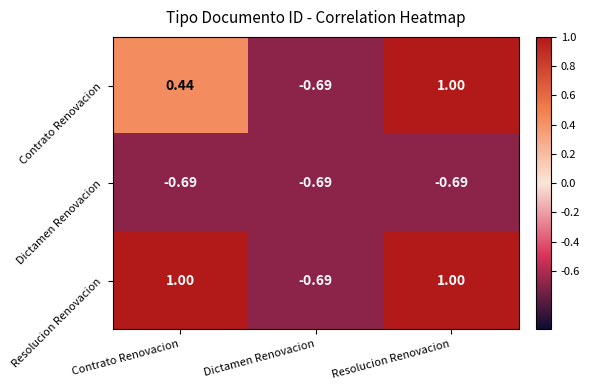

Which category has the lowest value in the Resolucion Renovacion series?

Dictamen Renovacion